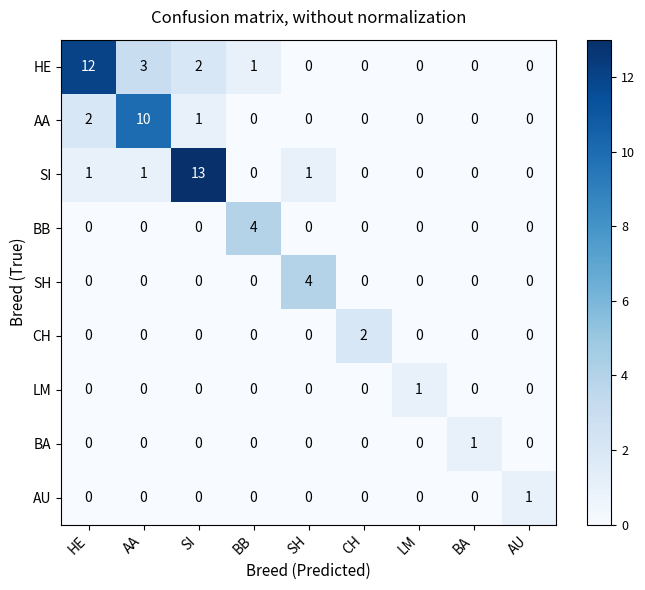

What is the greatest value displayed?

13